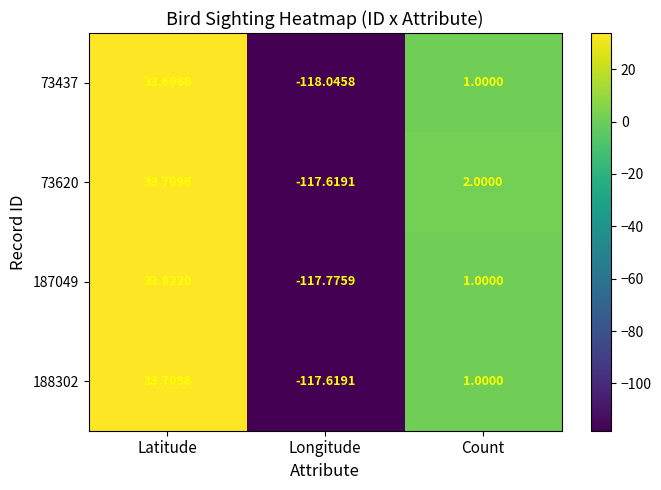

Rank the categories by 73437 value from highest to lowest.

Latitude, Count, Longitude